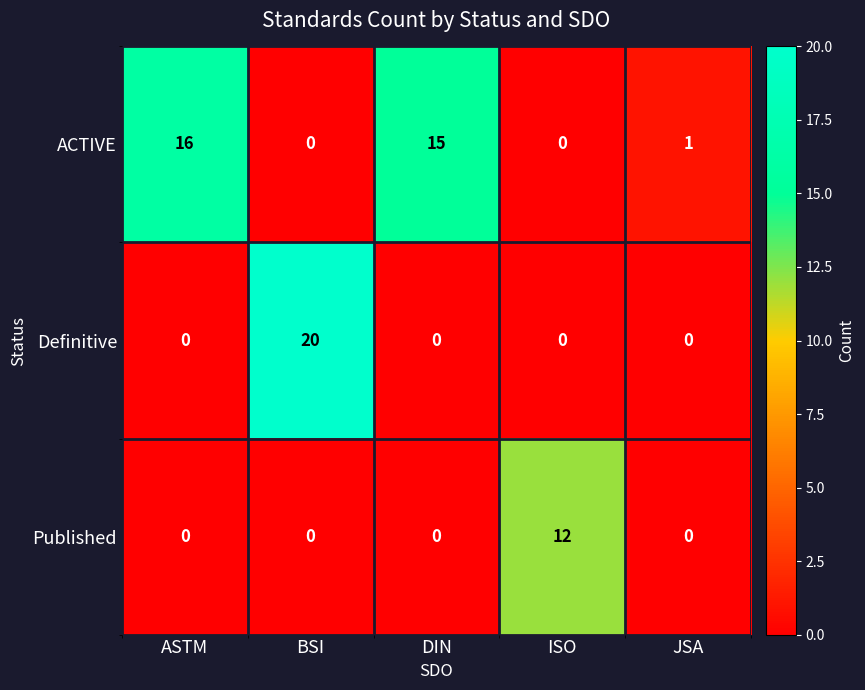

Which category has the highest value across all series?

BSI